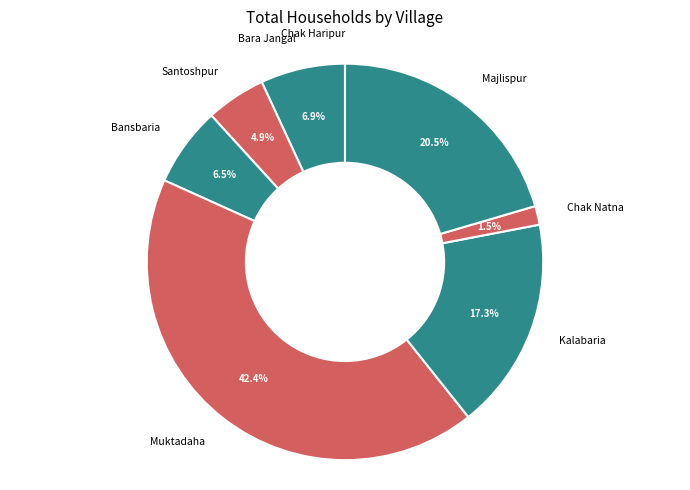

The Bansbaria slice represents 1% of the pie. True or false?

False